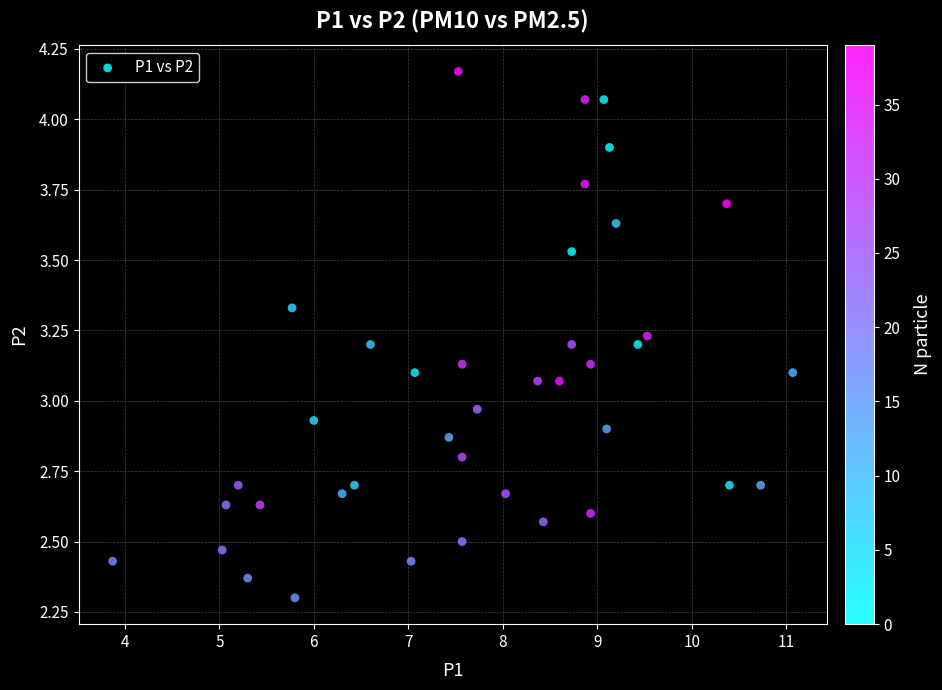

What is the range of Y values (max minus min)?

1.9